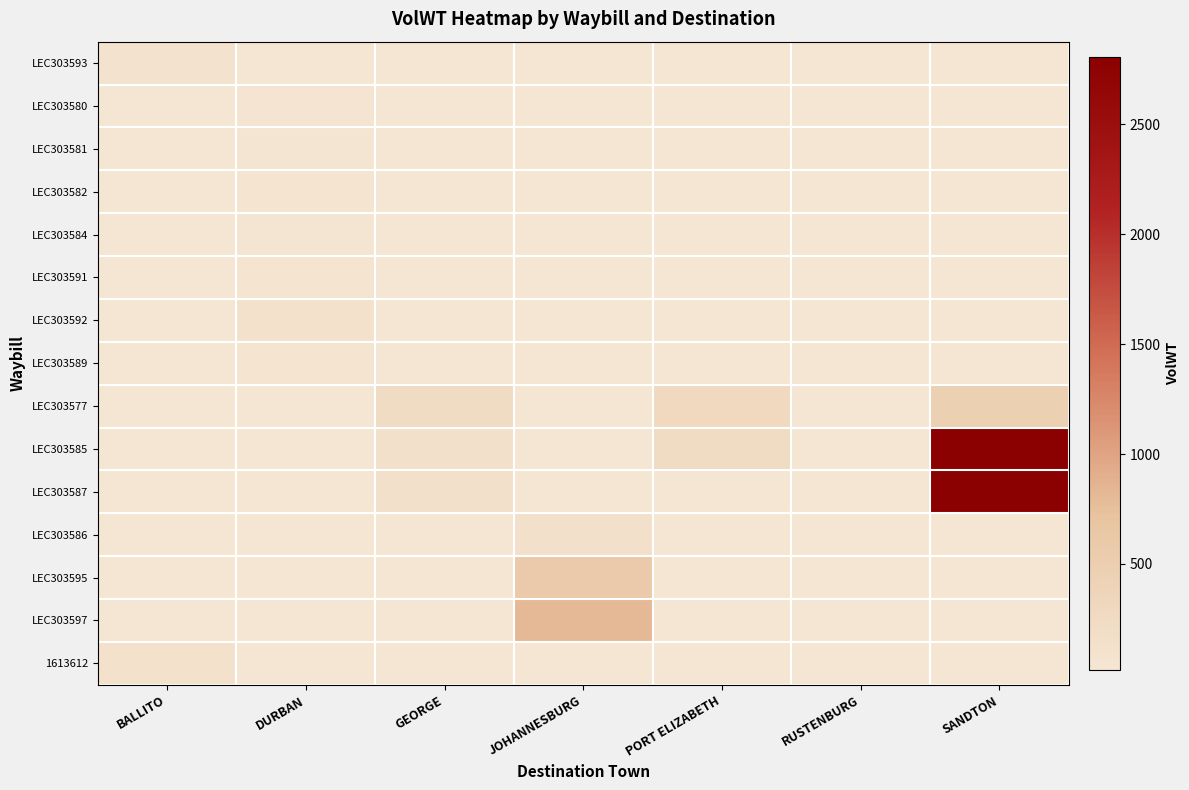

Which series changed the most between BALLITO and DURBAN?

LEC303592